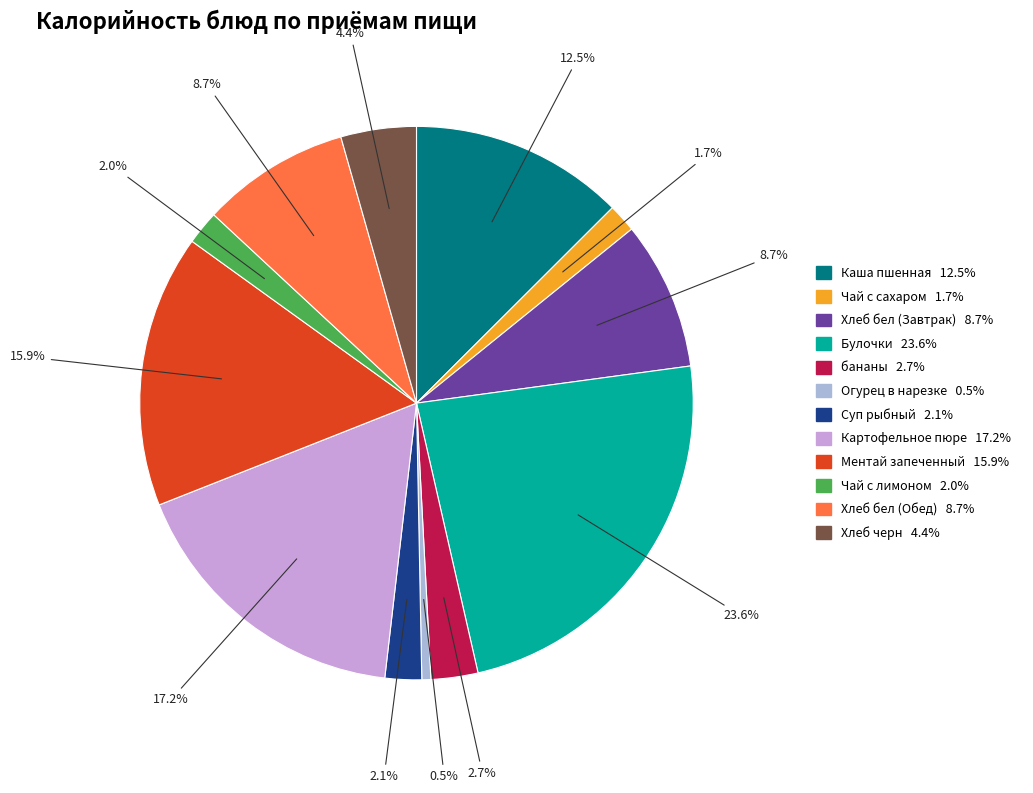

To the nearest percent, what is the average slice percentage?

8%